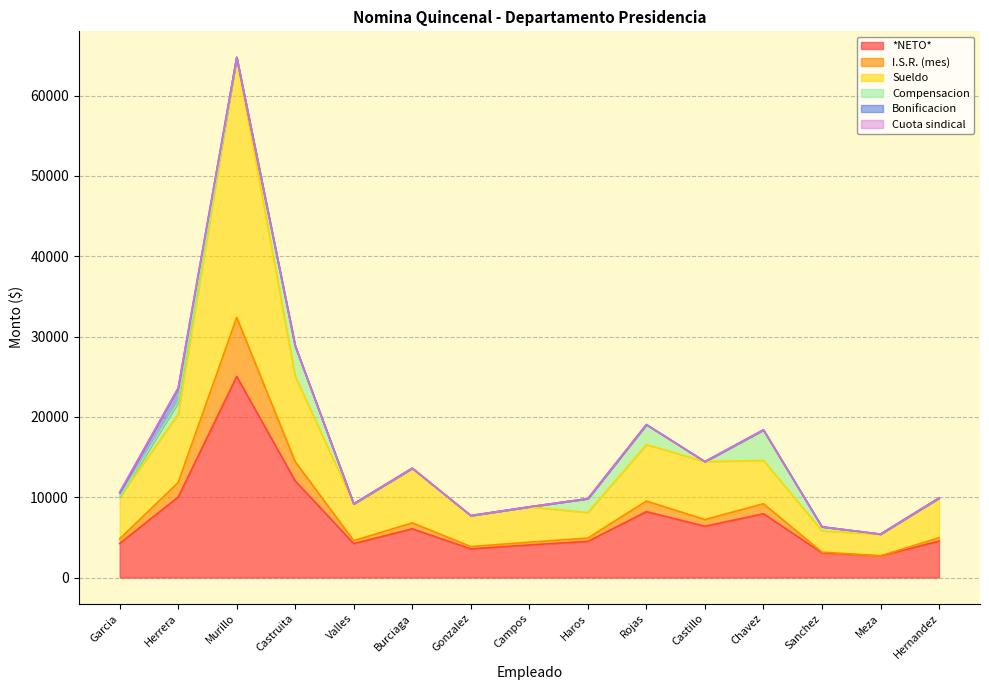

Which series has the largest total across all categories?

Sueldo